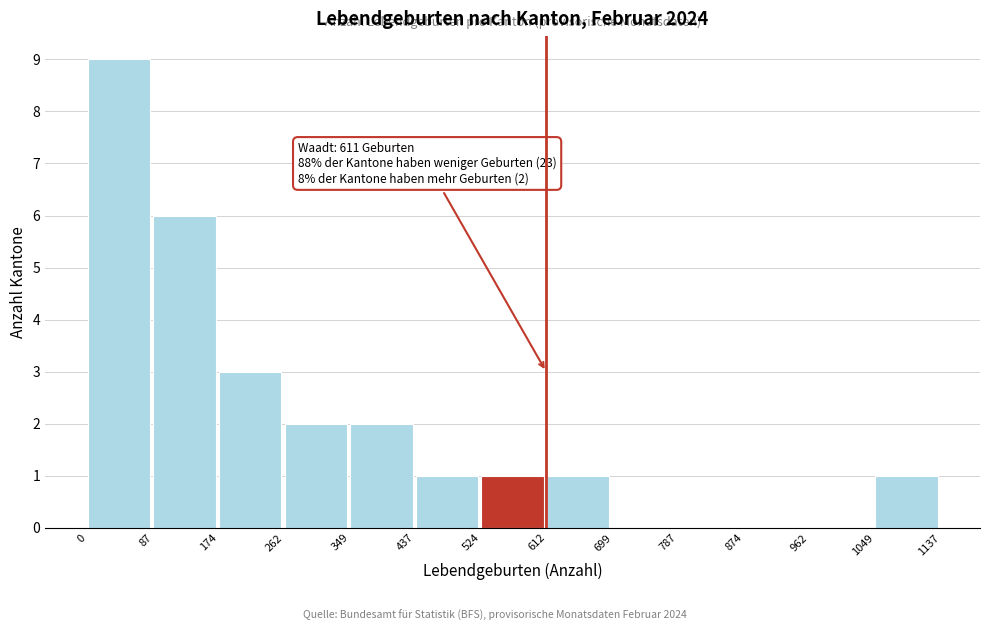

Which range on the x-axis has the tallest bar?

0 to 87